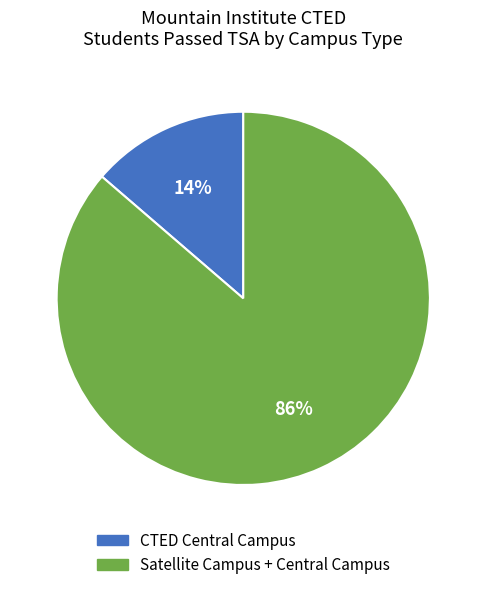

Which slice represents more than half of the pie?

Satellite Campus + Central Campus